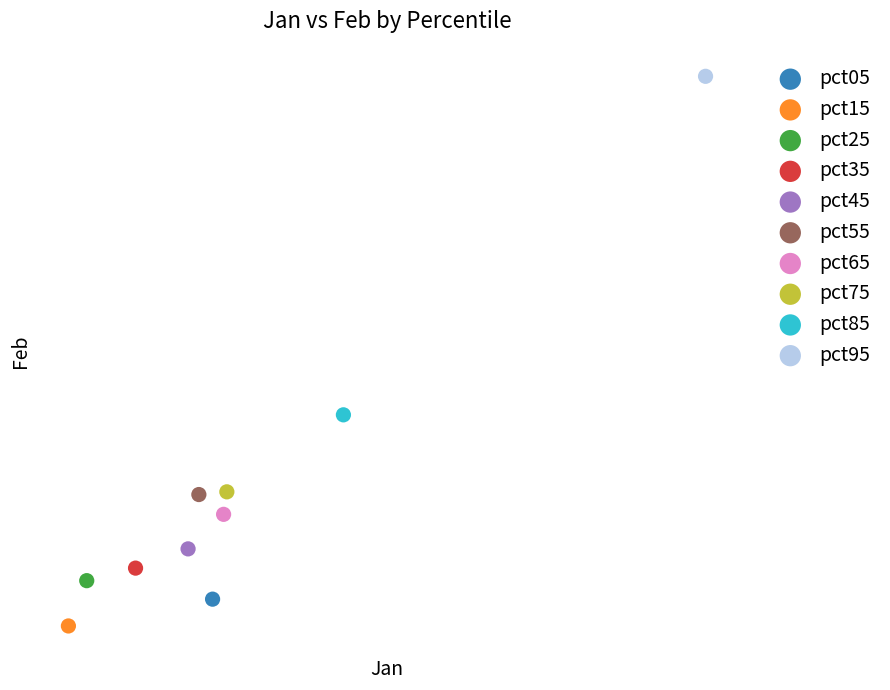

What are all the series names shown in the legend?

pct05, pct15, pct25, pct35, pct45, pct55, pct65, pct75, pct85, pct95